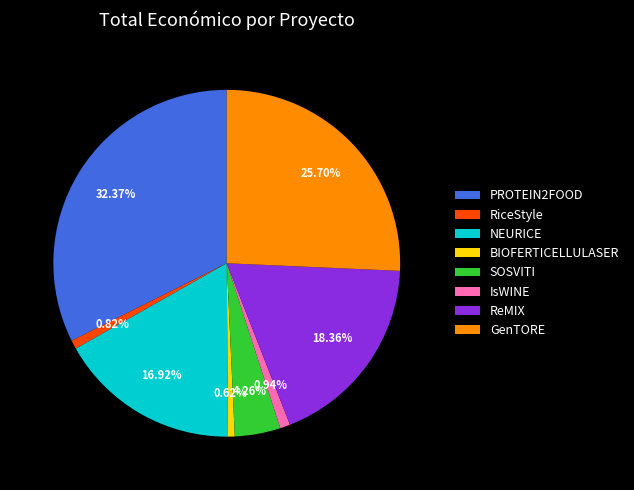

Between ReMIX and IsWINE, which is larger?

ReMIX